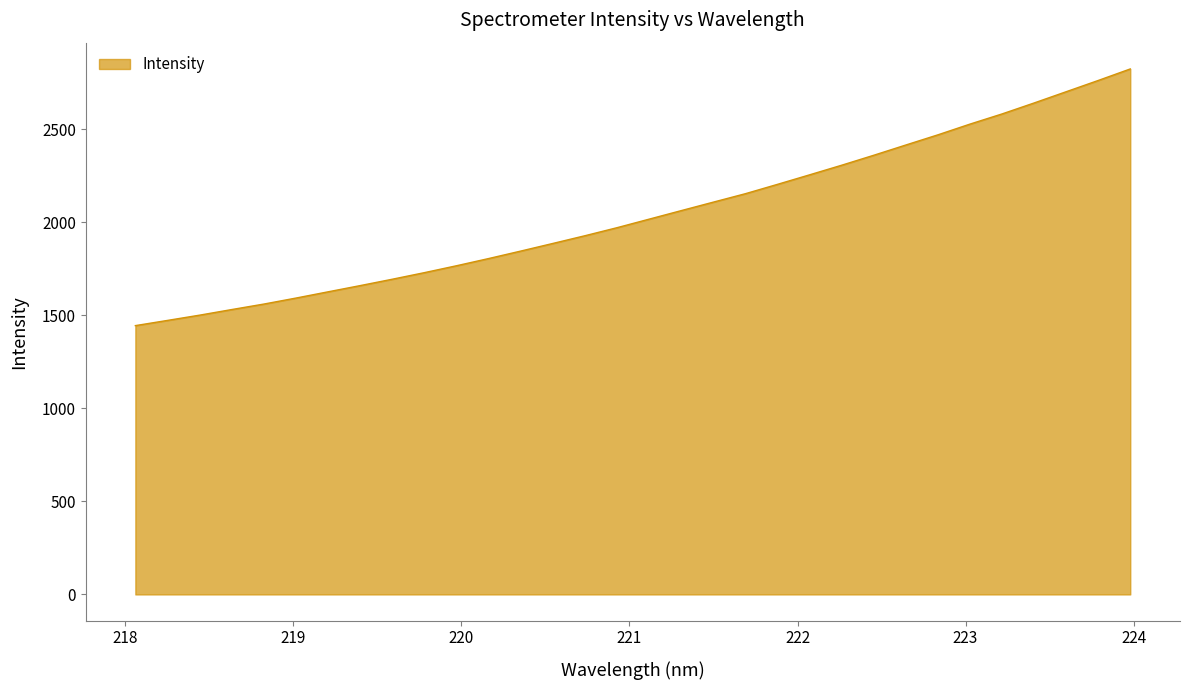

What is the smallest value displayed?

1444.6